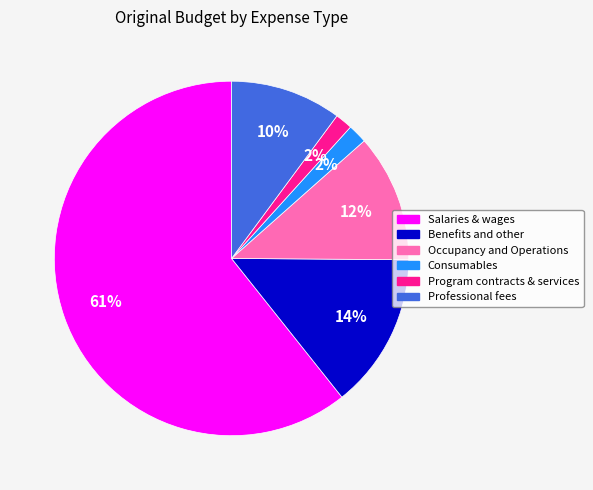

To the nearest percent, what is the average slice percentage?

17%